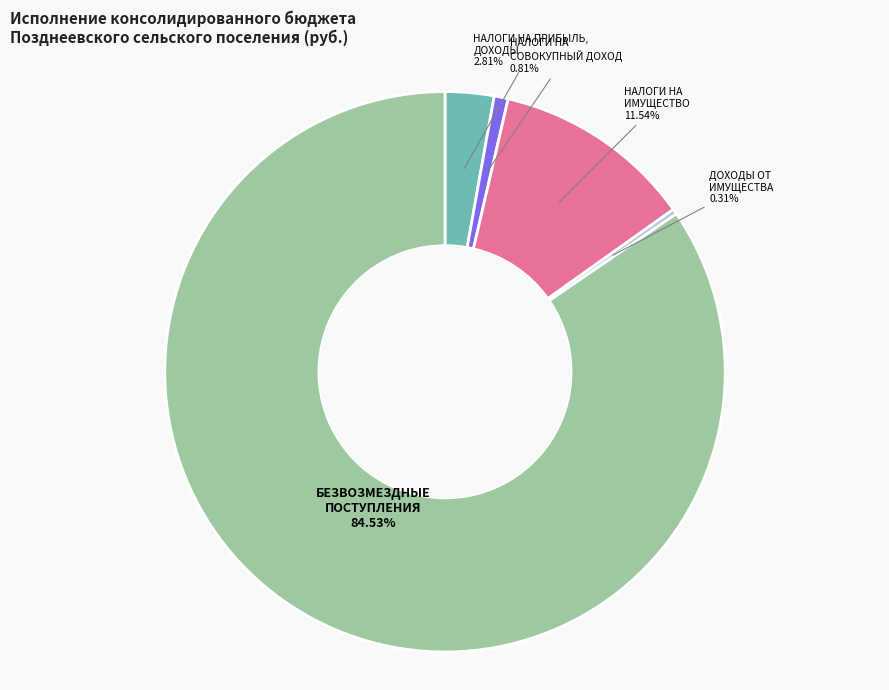

Which has a higher value, НАЛОГИ НА ПРИБЫЛЬ, ДОХОДЫ or НАЛОГИ НА СОВОКУПНЫЙ ДОХОД?

НАЛОГИ НА ПРИБЫЛЬ, ДОХОДЫ